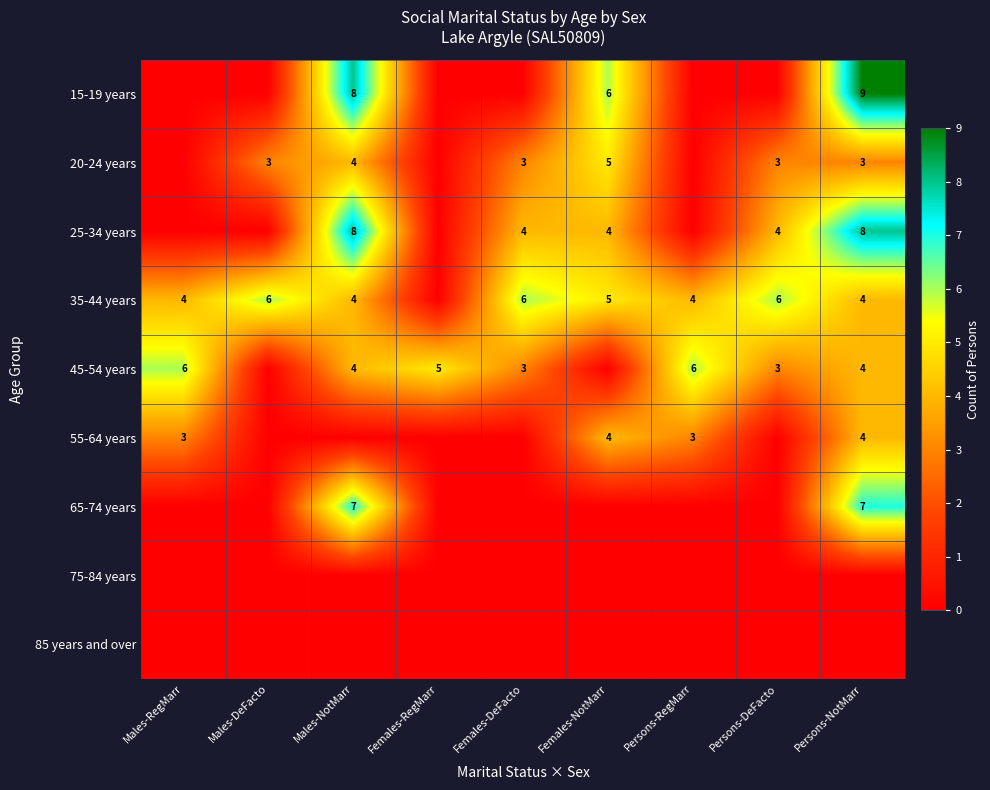

What is the sum of the 15-19 years values at Persons-NotMarr and Females-NotMarr?

15